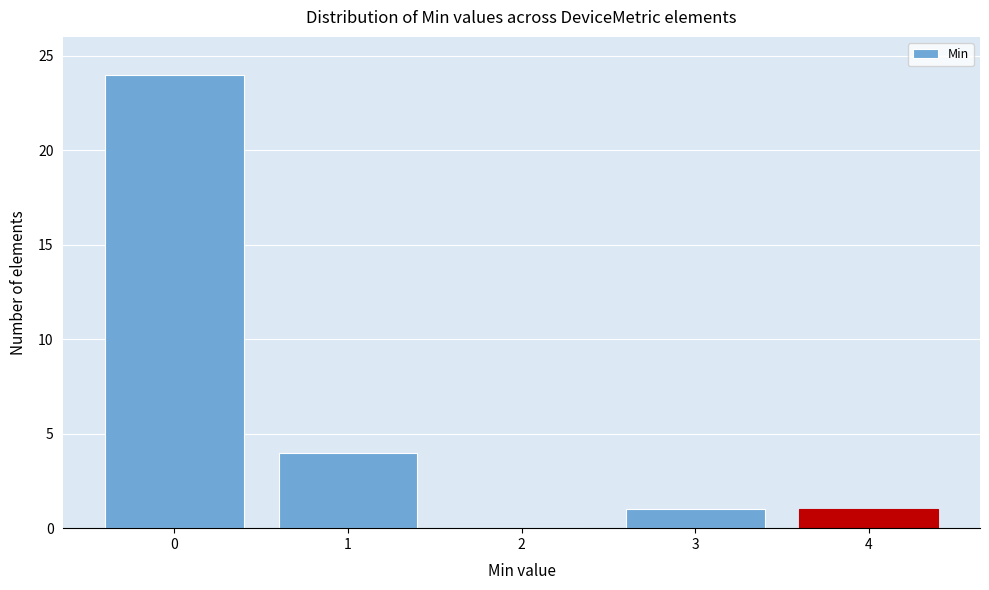

Which range on the x-axis has the tallest bar?

-0.5 to 0.5